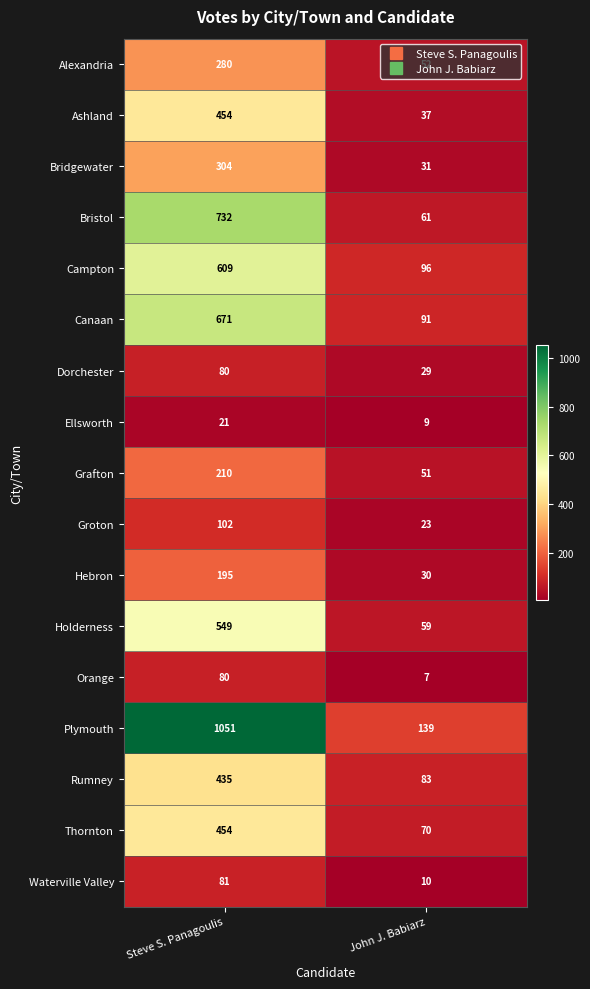

Which category has the lowest value in the Holderness series?

John J. Babiarz